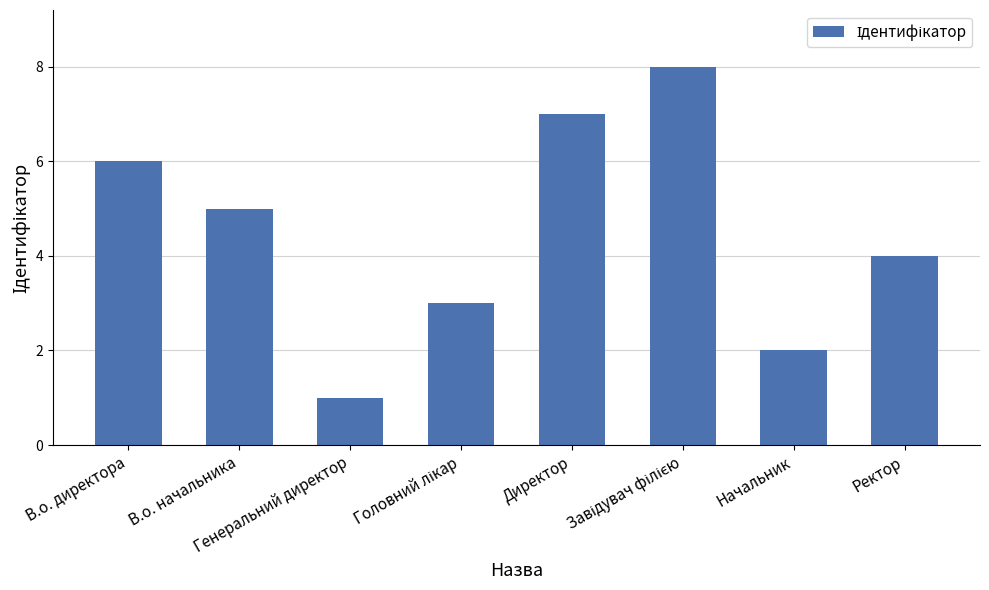

What position from the left is Начальник?

7